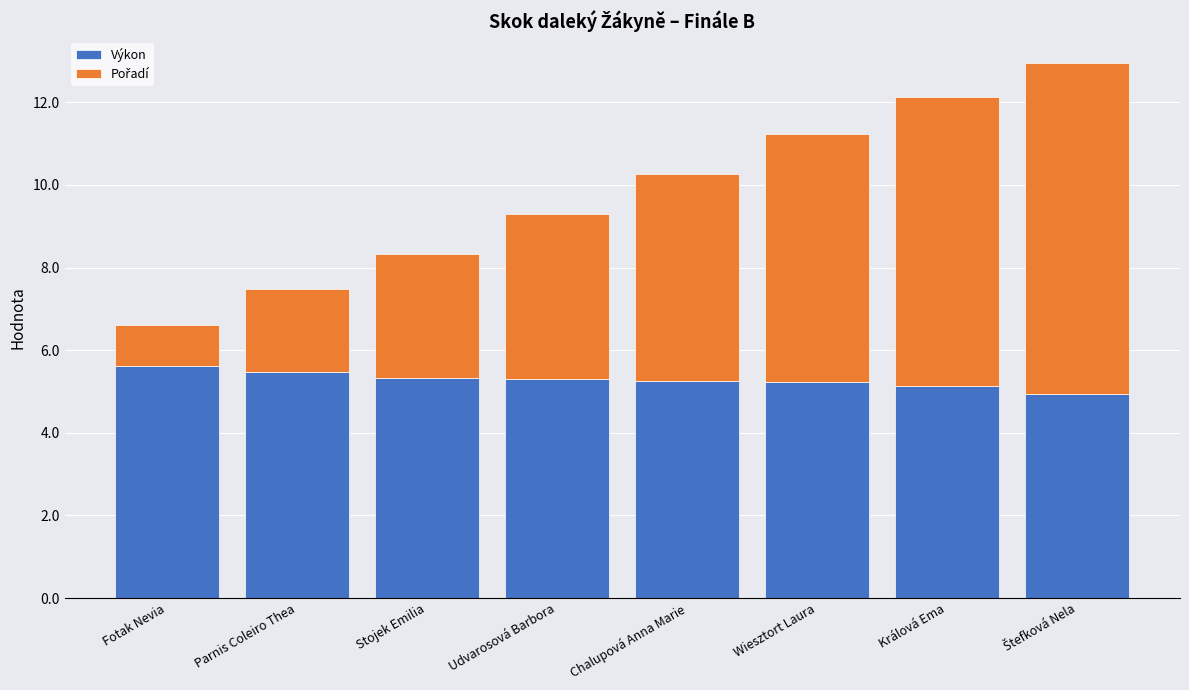

What is the sum of all Výkon values?

42.3